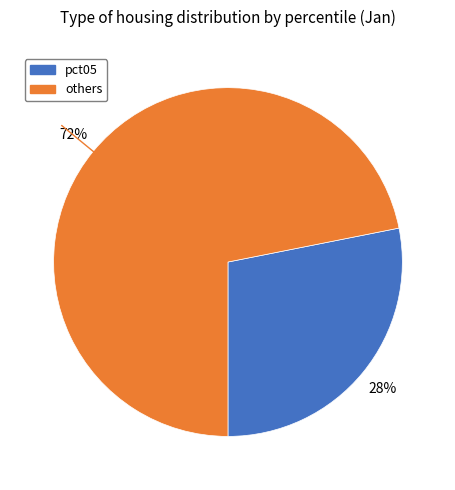

Does any single category account for the majority?

Yes